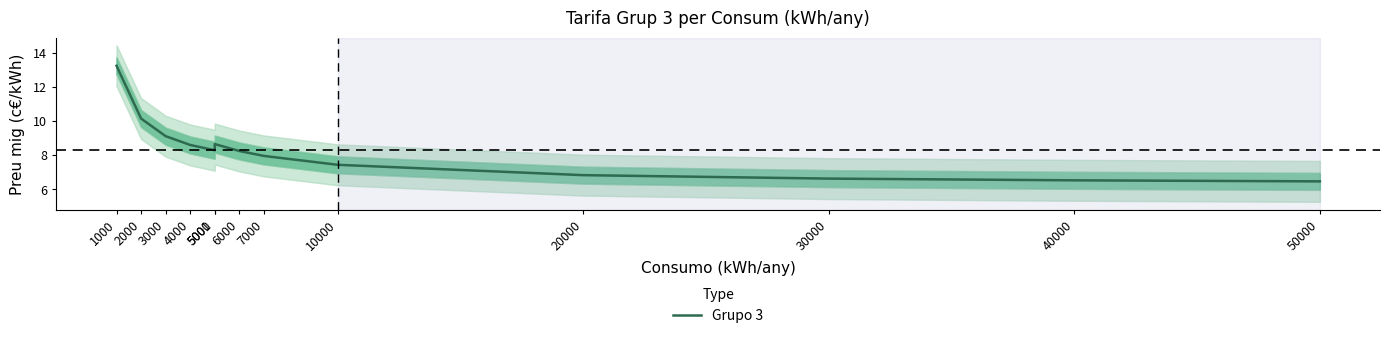

How many interior local valleys (lower than both neighbors) does the data have?

1